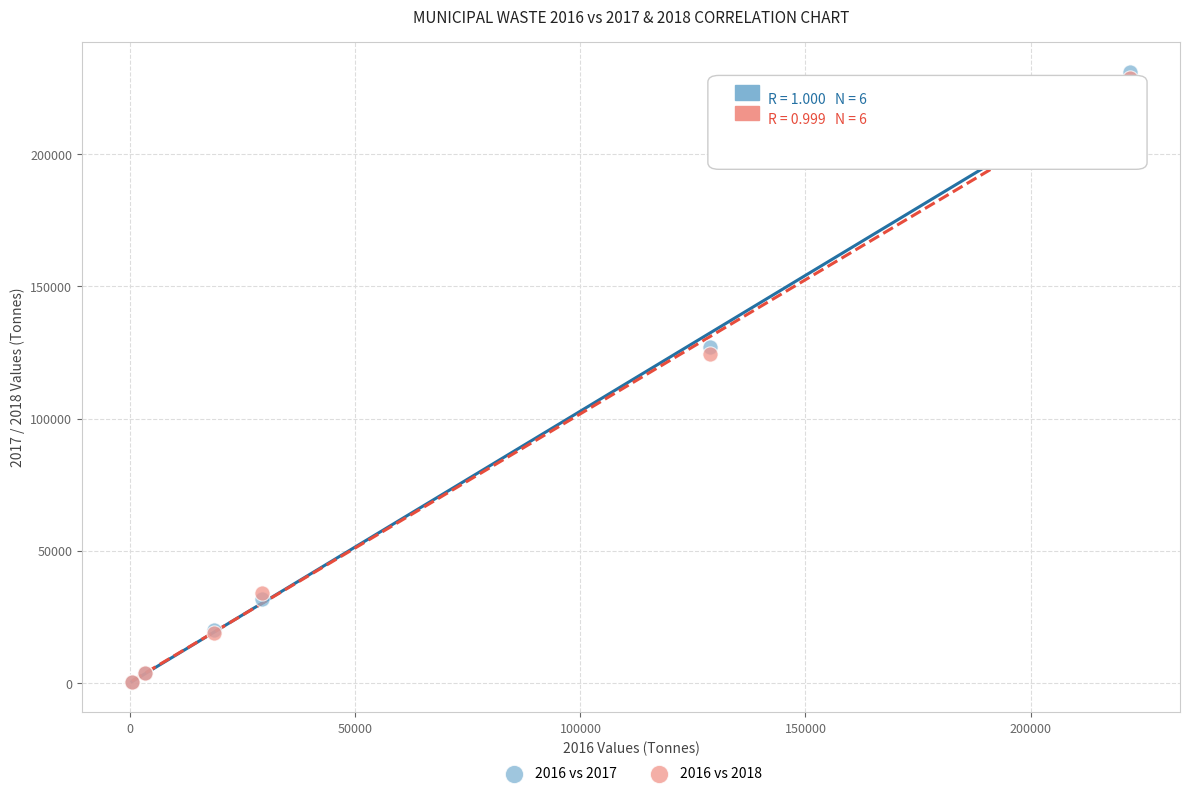

Across all series, what Y value is closest to 115623?

124490.8